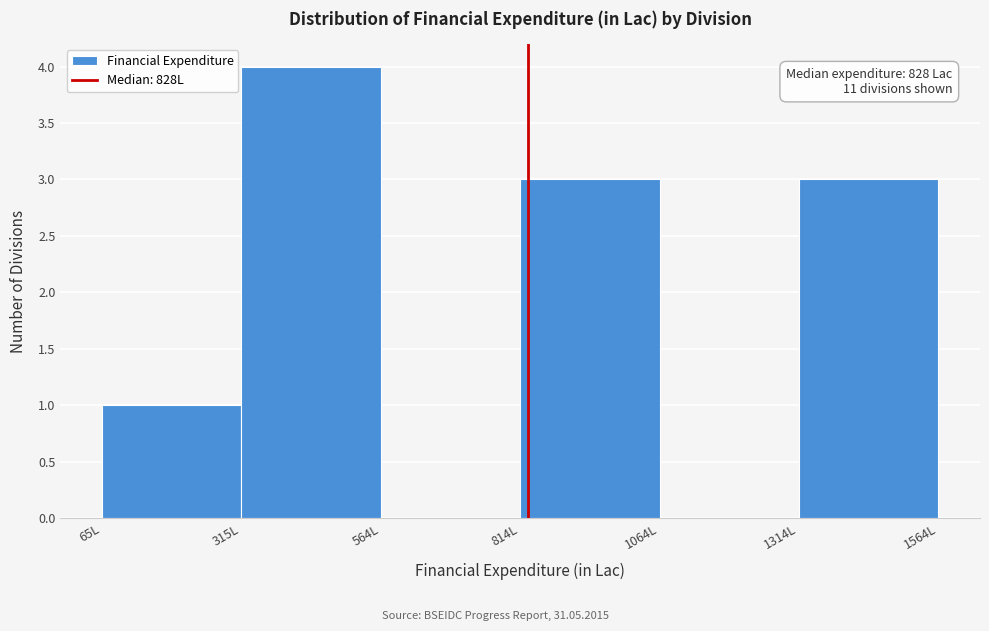

Which range on the x-axis has the tallest bar?

300 to 550